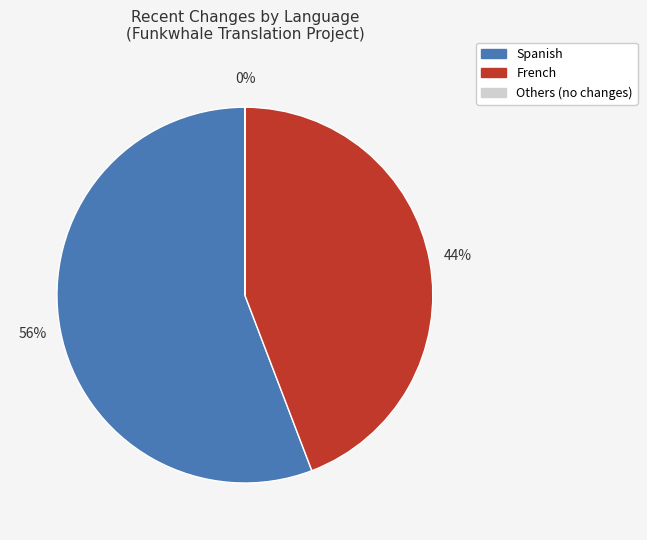

Is there a majority slice in this chart?

Yes